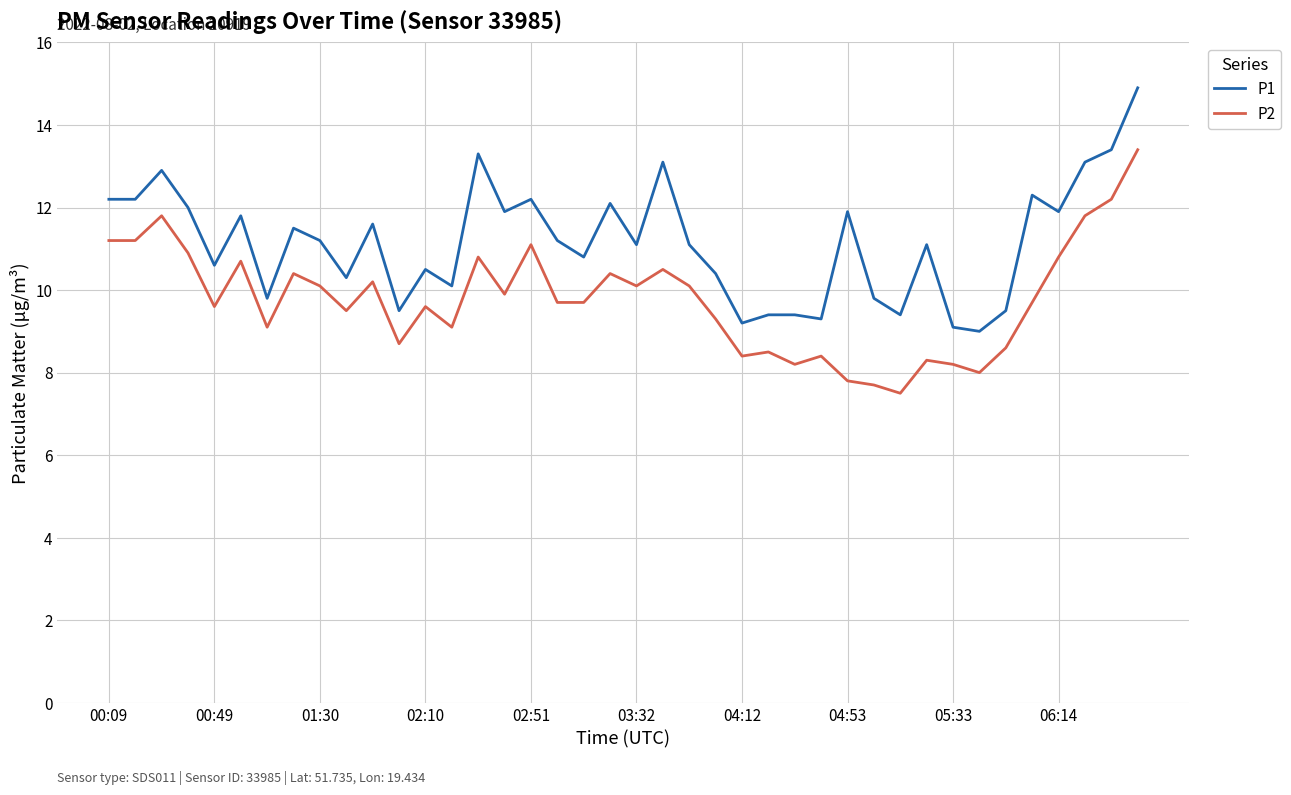

What is the maximum value shown in the chart?

14.9